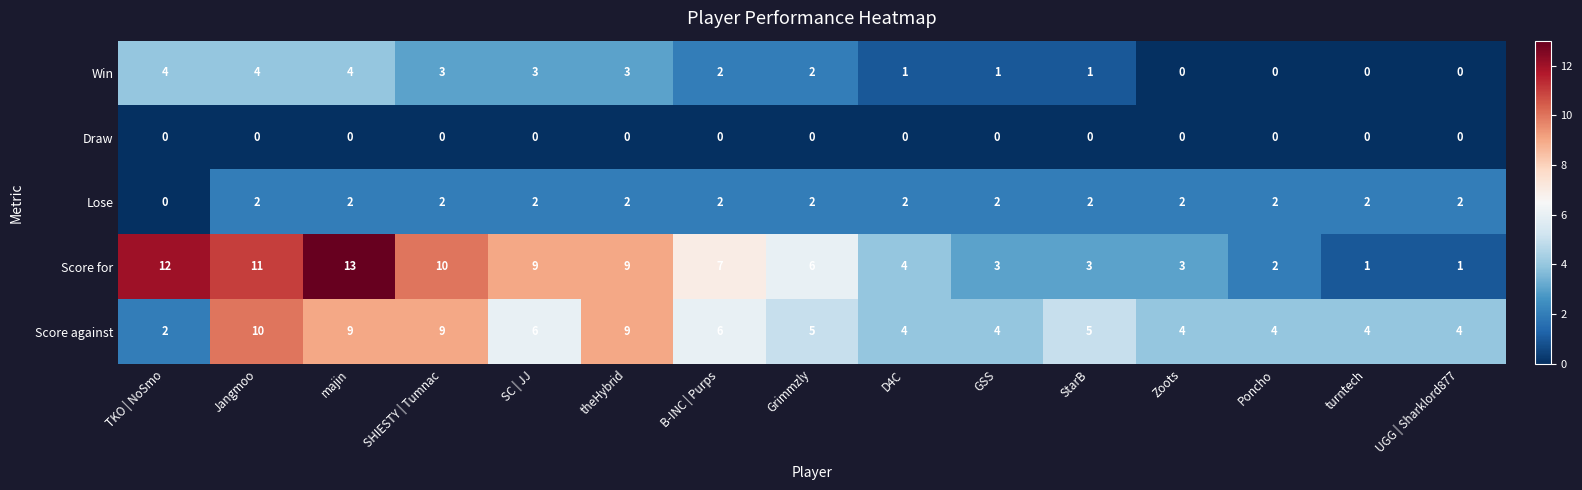

At which label does Score for reach its peak?

majin